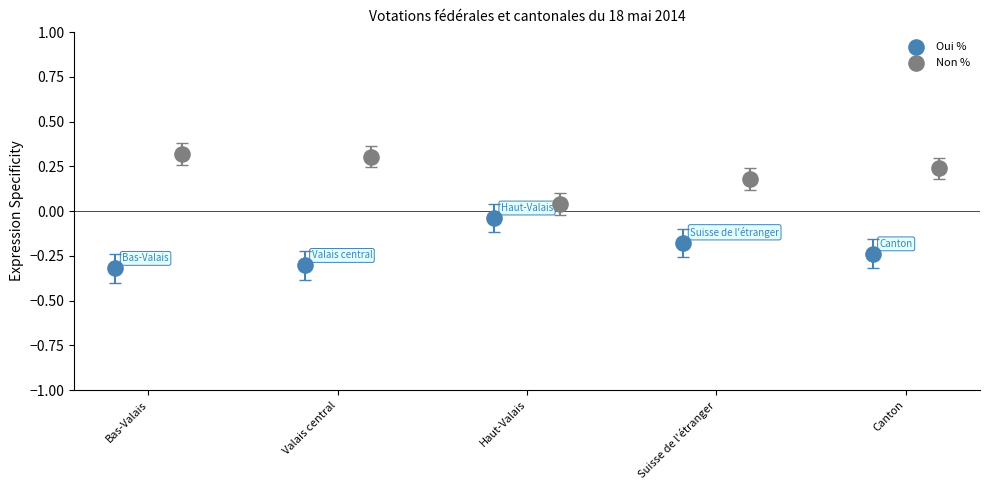

Which series contains the lowest Y value?

Oui %